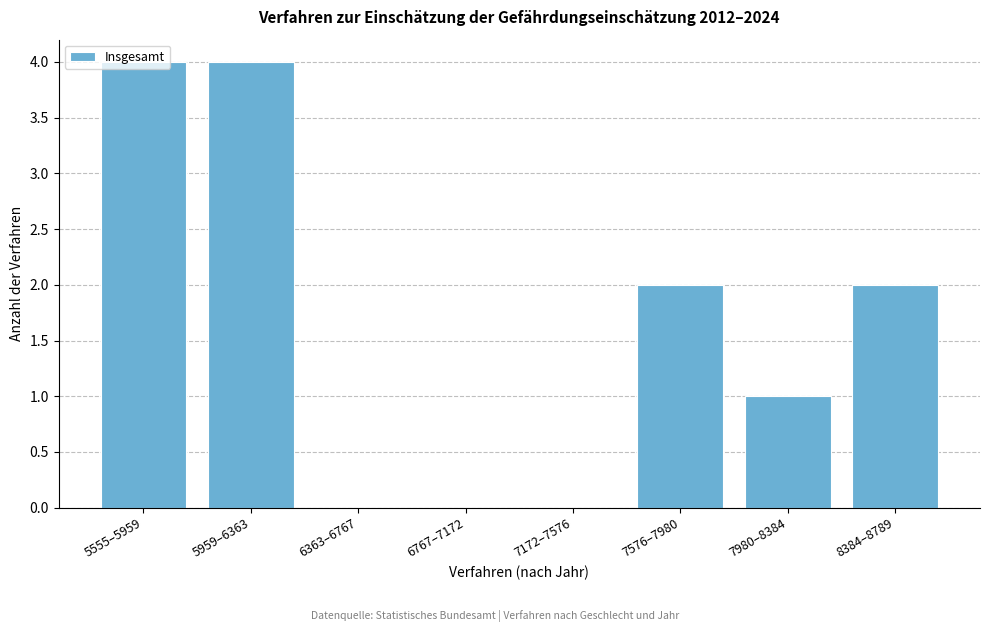

What is the sum of all values?

13